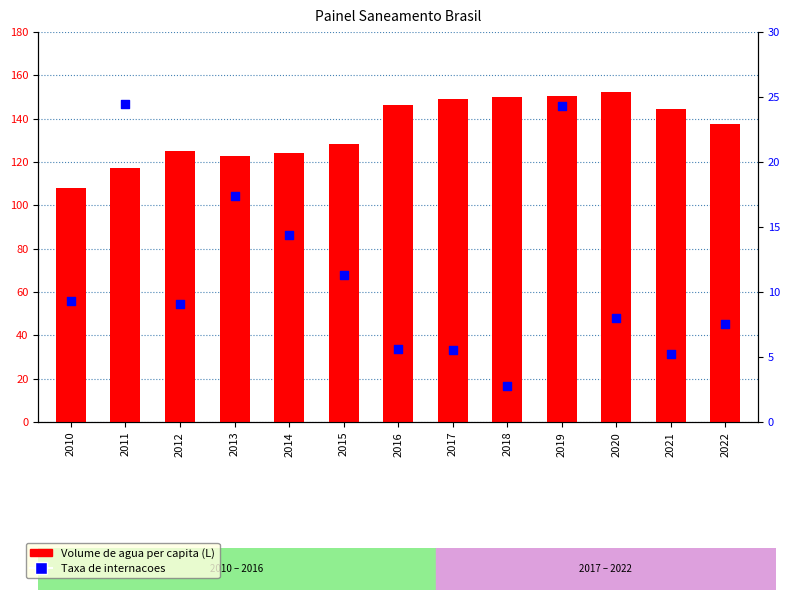

Which series contains the highest Y value?

Volume de agua per capita (L)